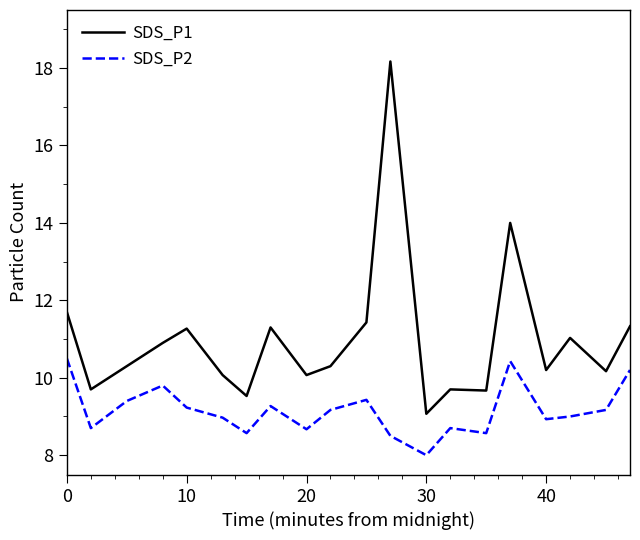

Which series has the largest total across all categories?

SDS_P1